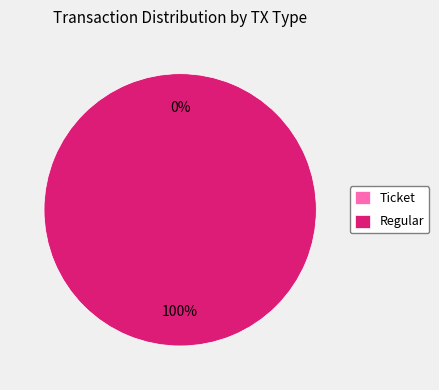

Do Regular and Ticket together represent more than half of the pie?

Yes